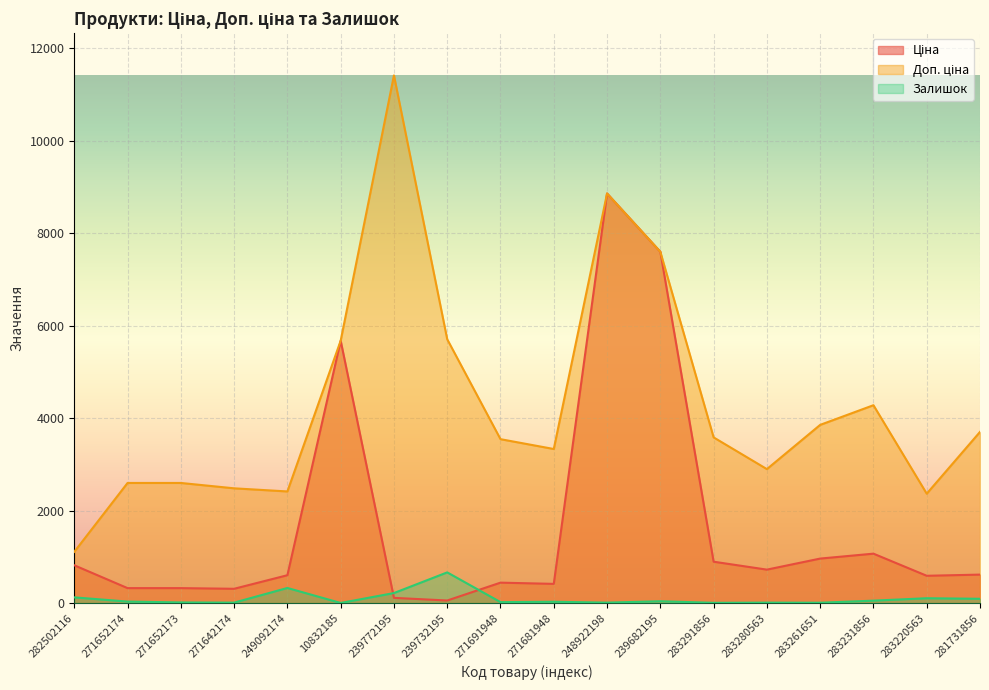

How many interior local valleys does the Ціна series have?

5